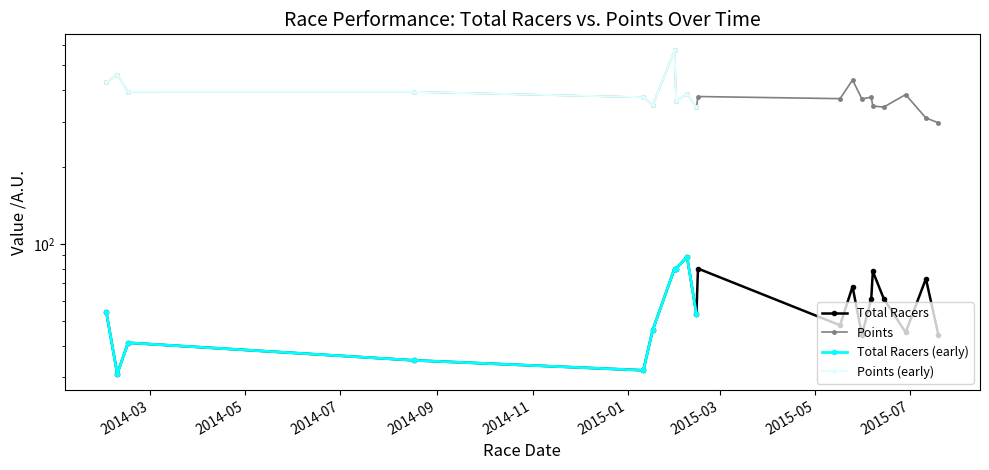

At 2015-05-25, list the series in order from largest to smallest.

Points, Total Racers